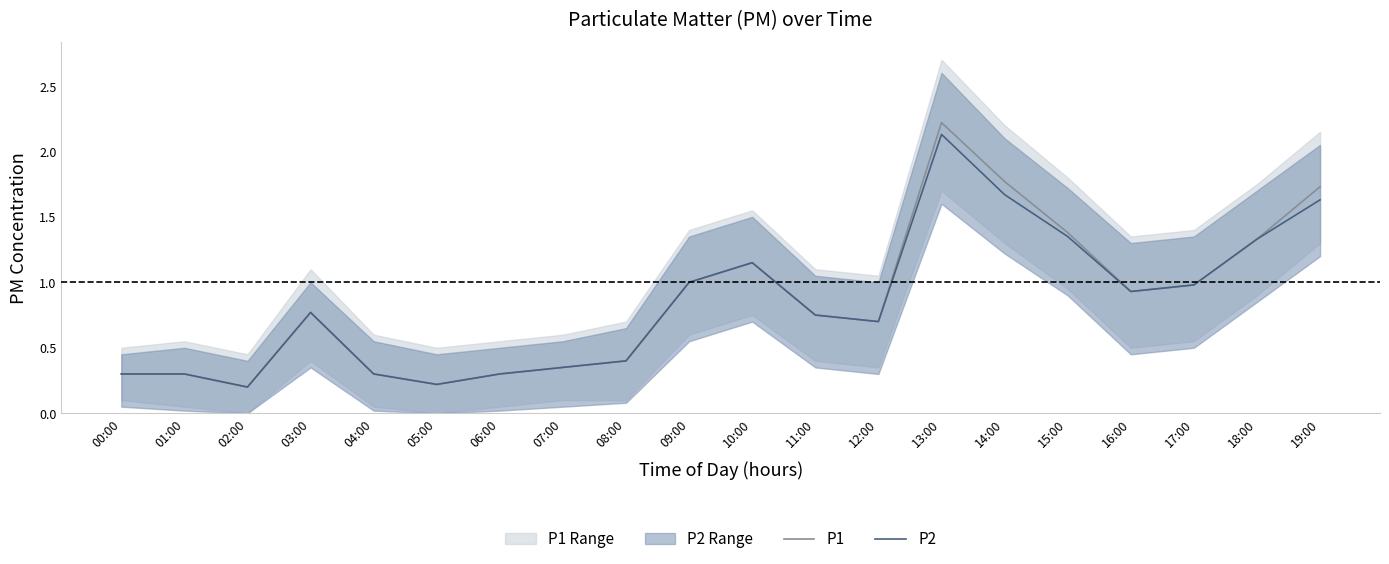

What are all the series names shown in the legend?

P1, P2